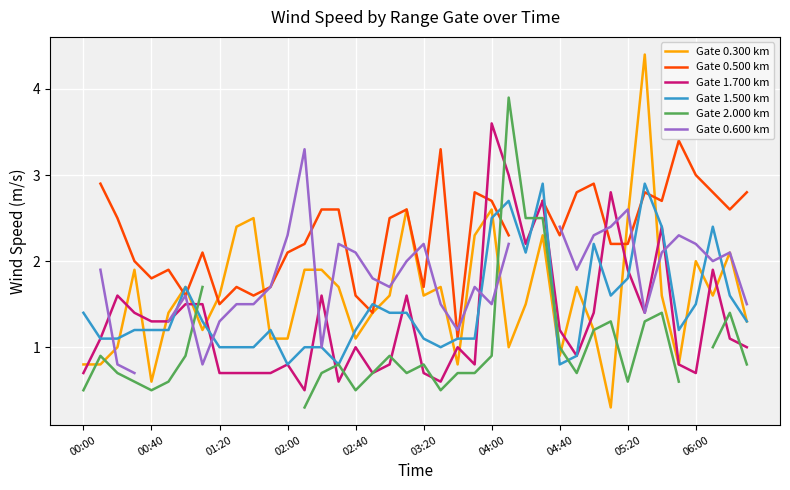

Is this an area chart (filled region under the line)?

No